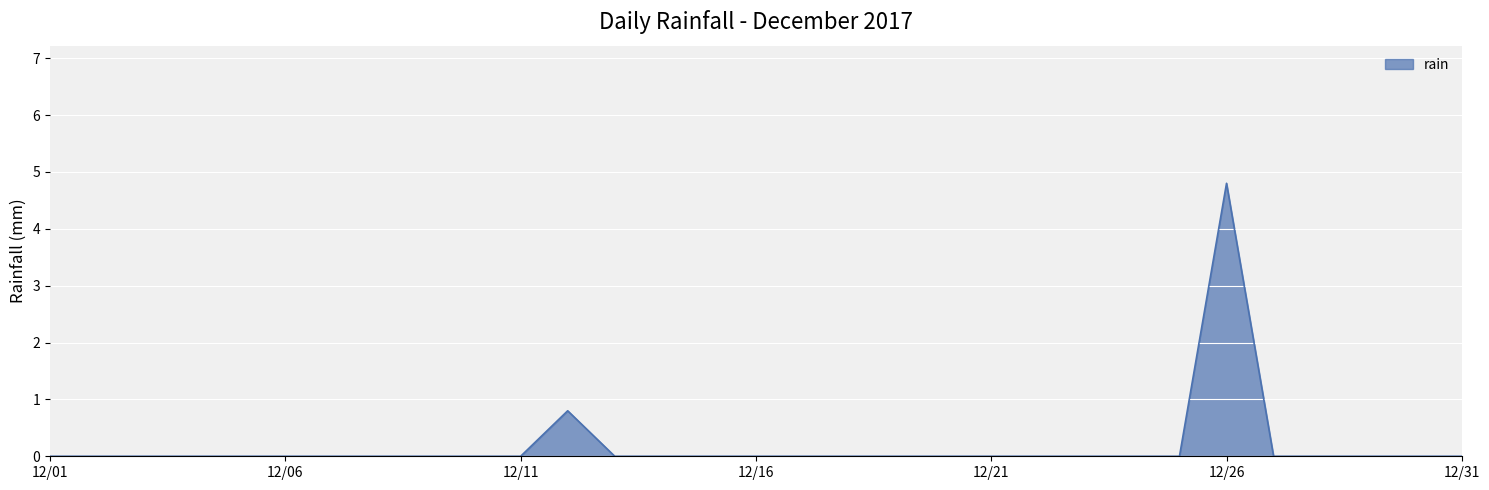

Count the number of data series in this chart.

1